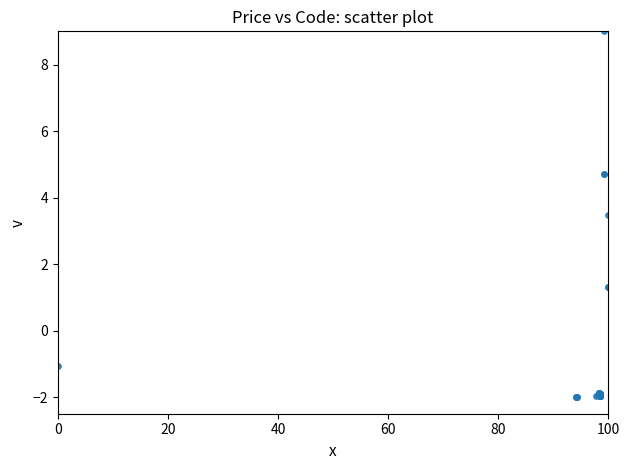

What Y value in the scatter plot is closest to 3?

3.5